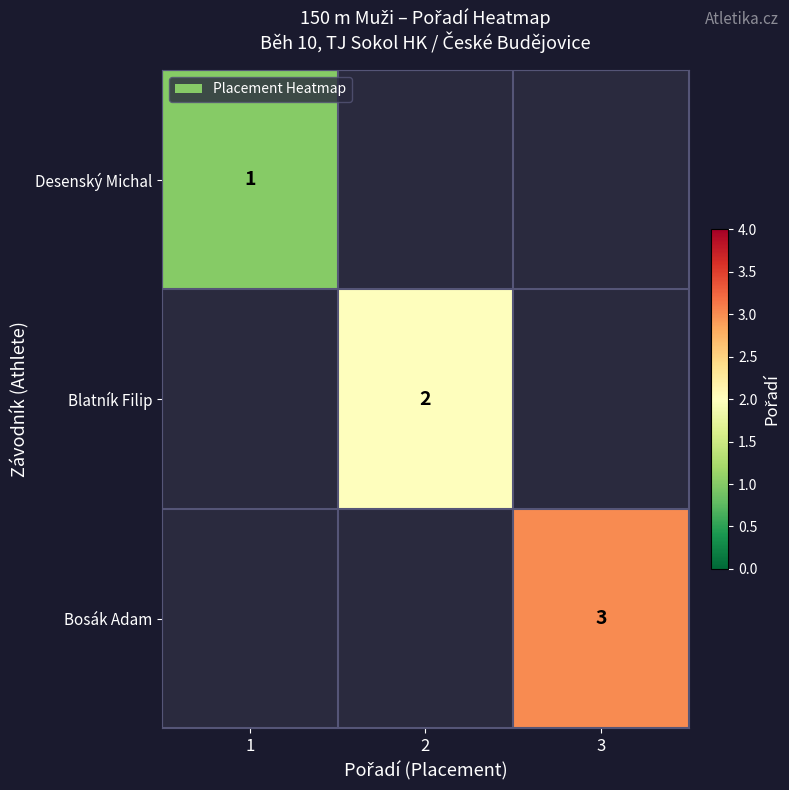

The Blatník Filip series shows 2 at 2. True or false?

True